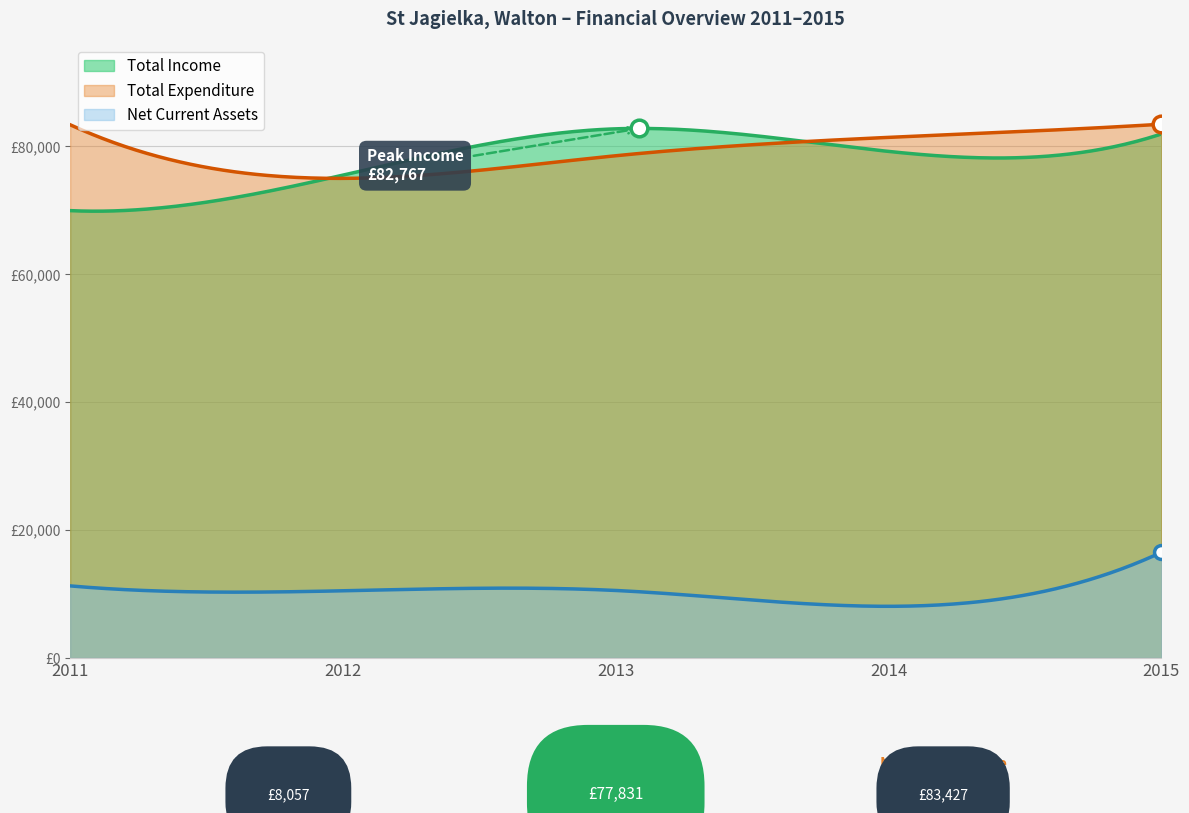

What is the maximum value for Total Expenditure?

83427